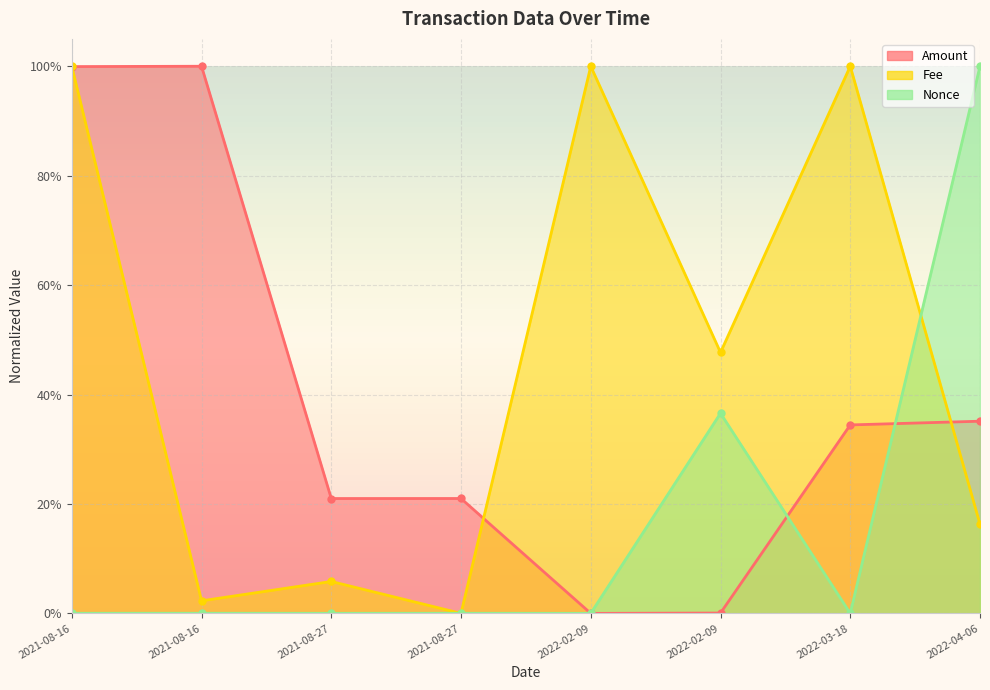

The value of Fee at 2022-04-06 is 0.1. True or false?

False